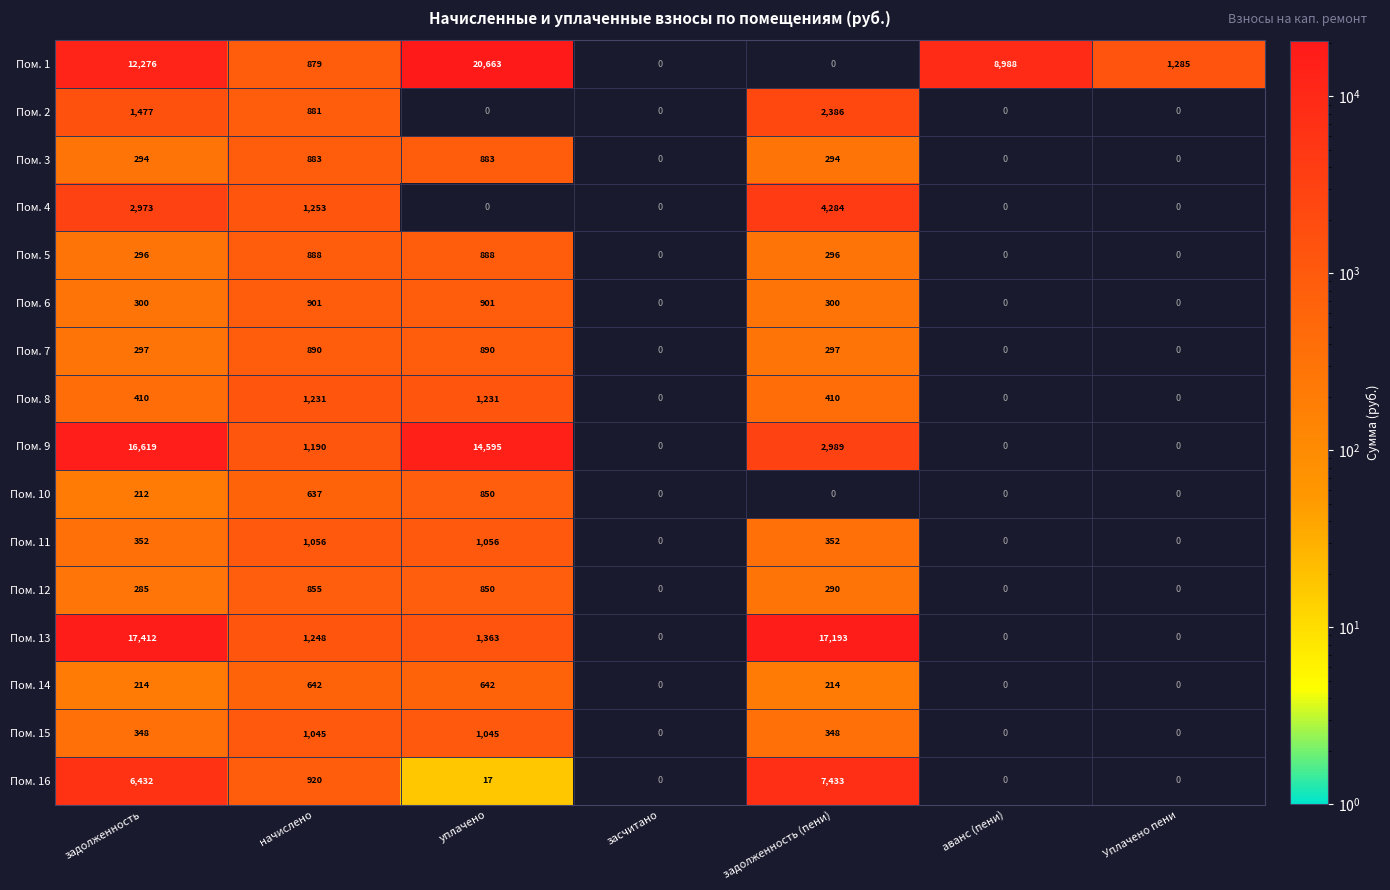

True or false: Пом. 6 has a value of 444 at задолженность (пени).

False